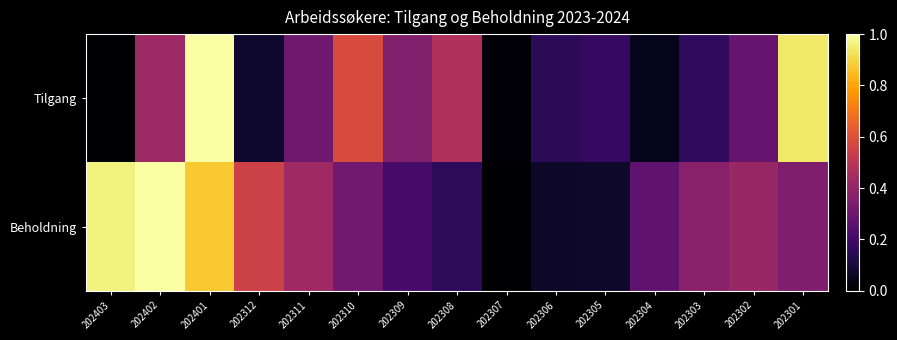

Which series has the largest range (max minus min)?

Tilgang